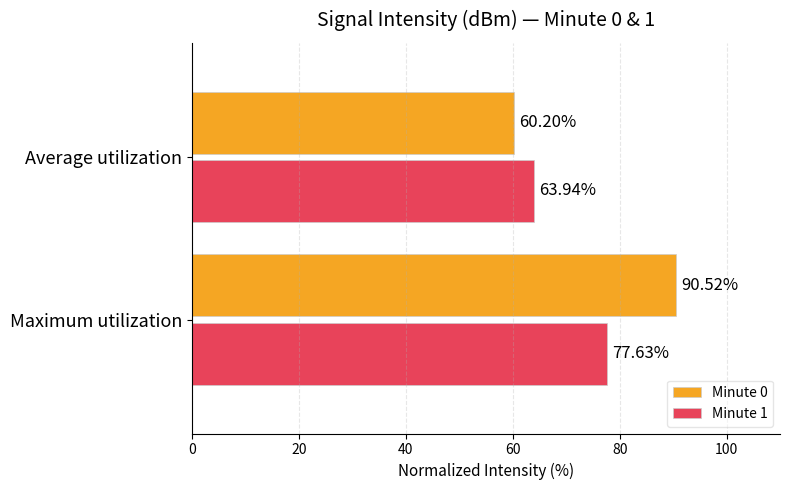

What is the difference between the highest and lowest values at Average utilization?

3.7